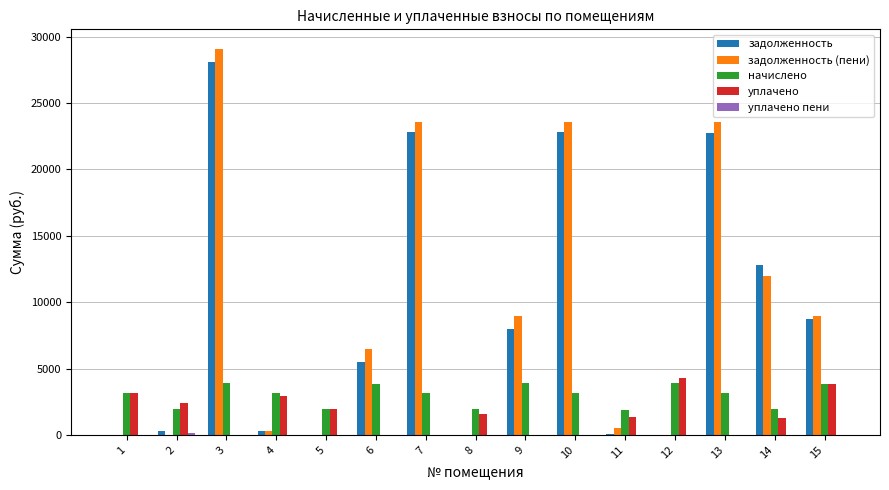

What is the difference between the начислено values at 3 and 6?

63.6